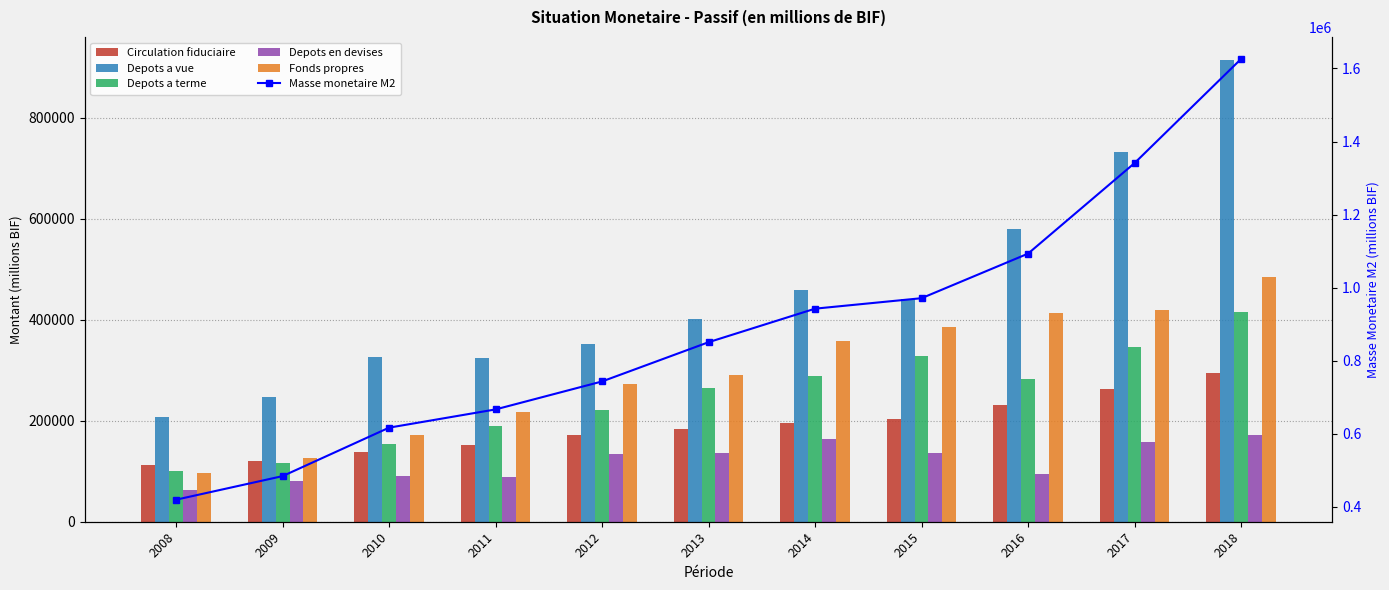

Is the value of Depots a vue at 2016 greater than the value of Circulation fiduciaire at 2012?

Yes